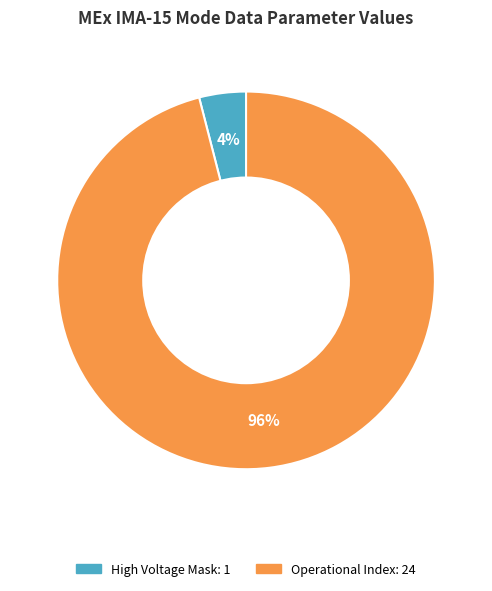

To the nearest percent, what is the difference between the largest and smallest slice percentages?

92%